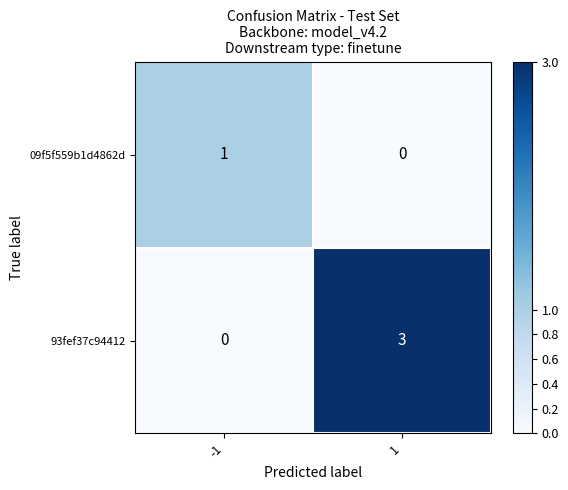

List the series in order of their overall mean, lowest first.

09f5f559b1d4862d, 93fef37c94412